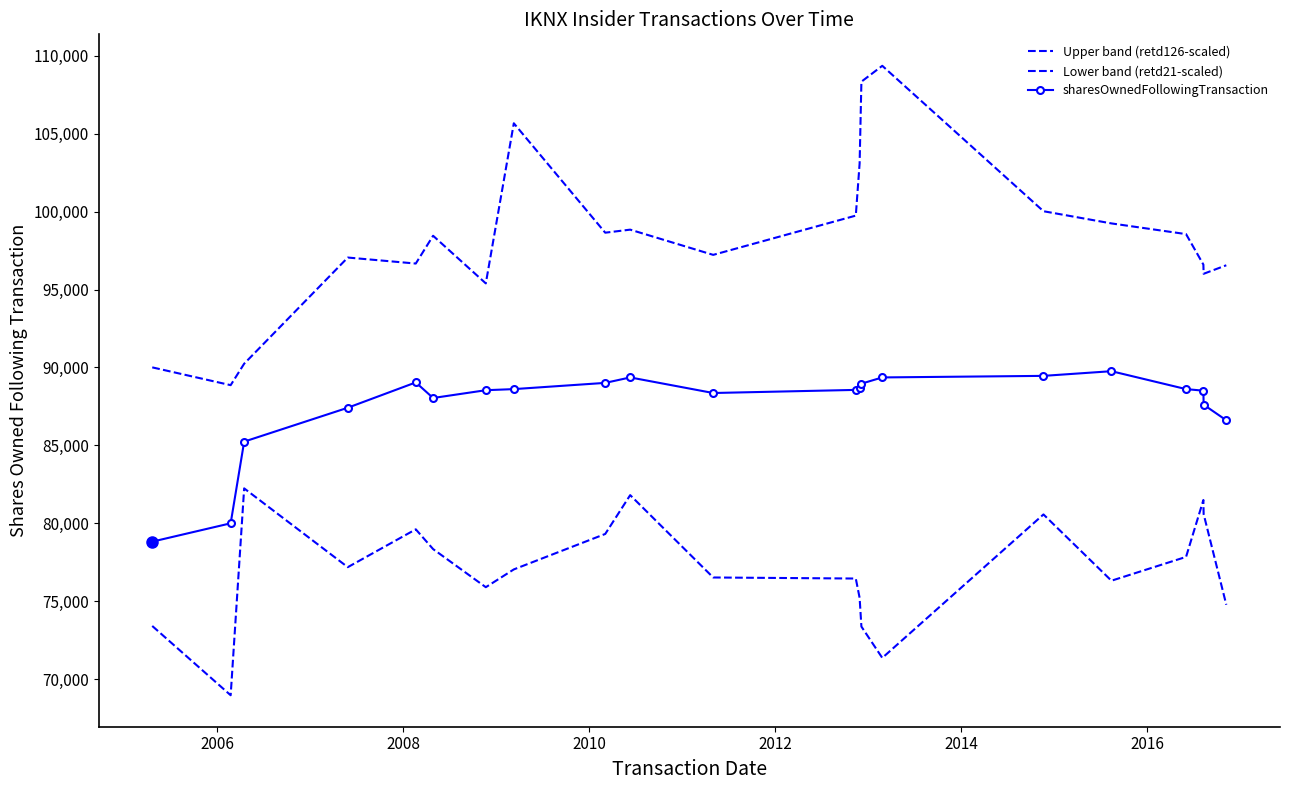

Rank the series by their average value, from lowest to highest.

Lower band (retd21-scaled), sharesOwnedFollowingTransaction, Upper band (retd126-scaled)